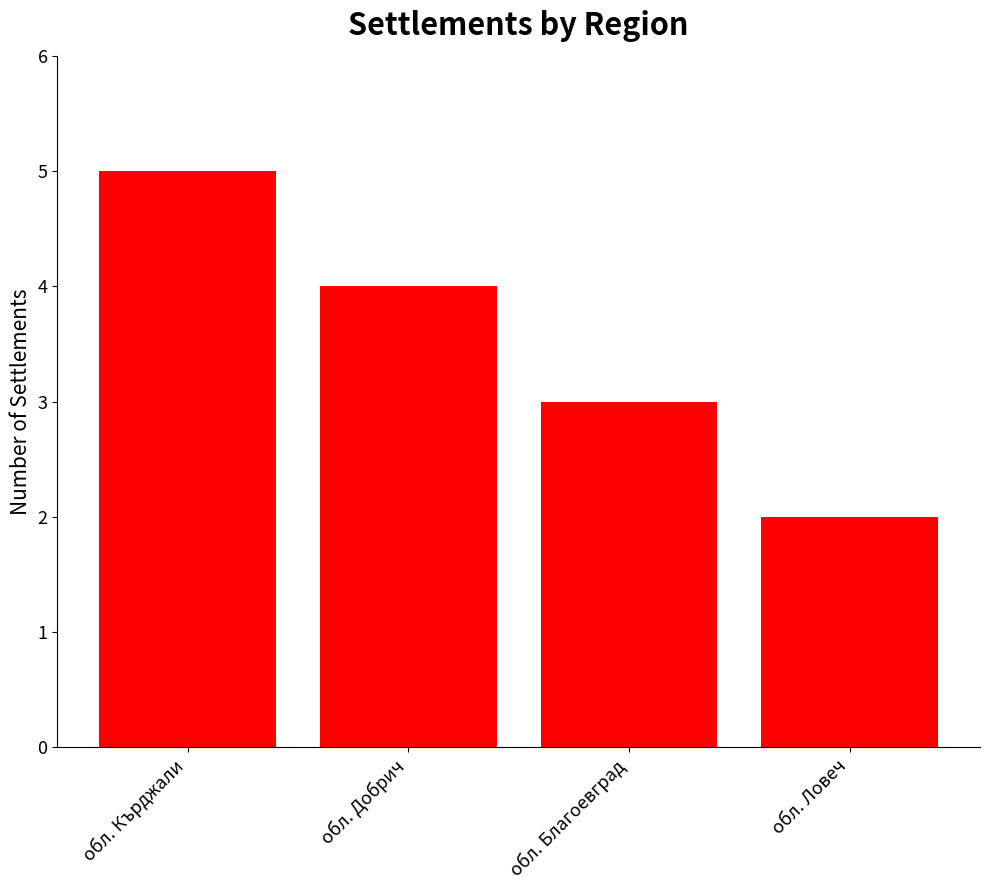

What is the change in value from обл. Добрич to обл. Ловеч?

-2